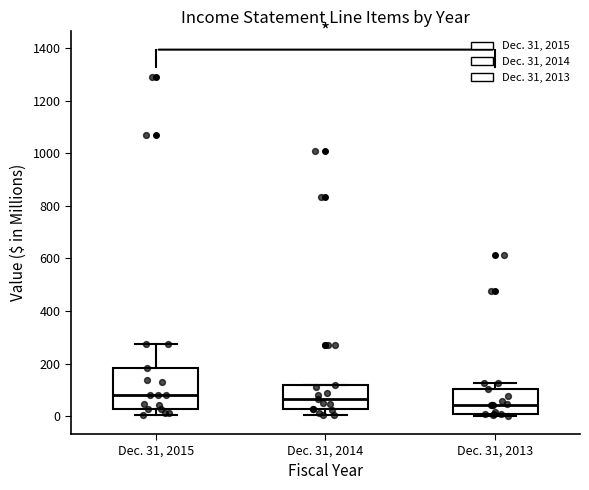

Reading left to right, read every box against the y-axis: the position of its median line, the range the box covers, and the ends of its whiskers. The values are not printed on the chart, so give them approximately, as read against the axis.

Dec. 31, 2015: median 80, box 20 to 180, whiskers 0 to 280
Dec. 31, 2014: median 60, box 20 to 120, whiskers 0 to 120
Dec. 31, 2013: median 40, box 20 to 100, whiskers 0 to 120